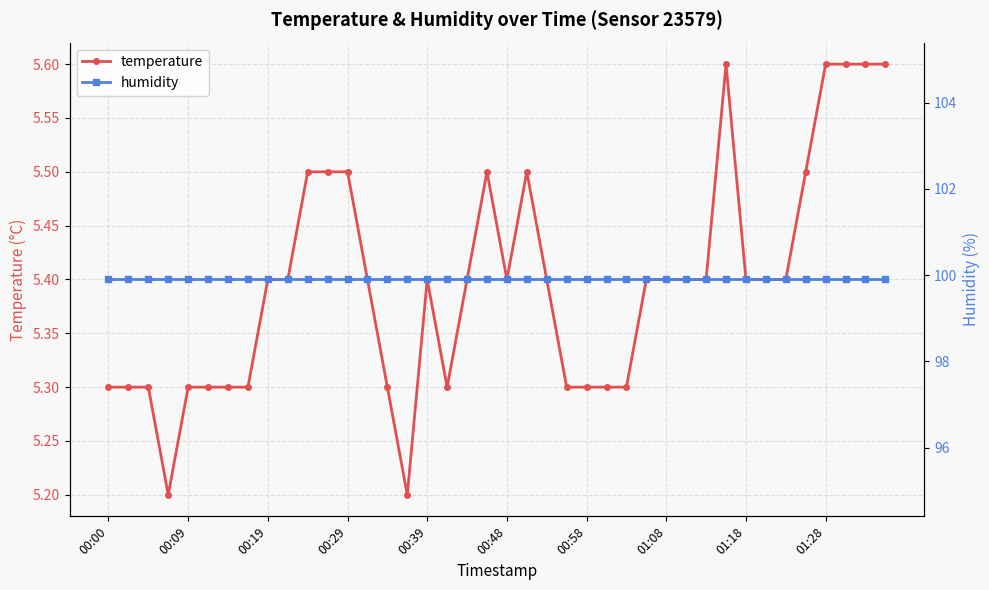

What is the difference between the highest and lowest values at 34?

94.5